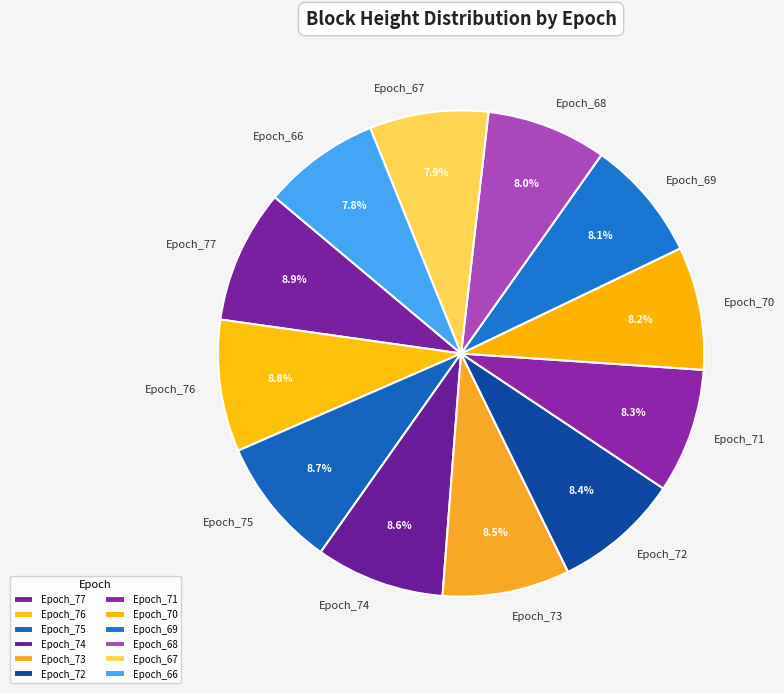

Approximately how many times larger is the value at Epoch_73 compared to Epoch_72?

1.0